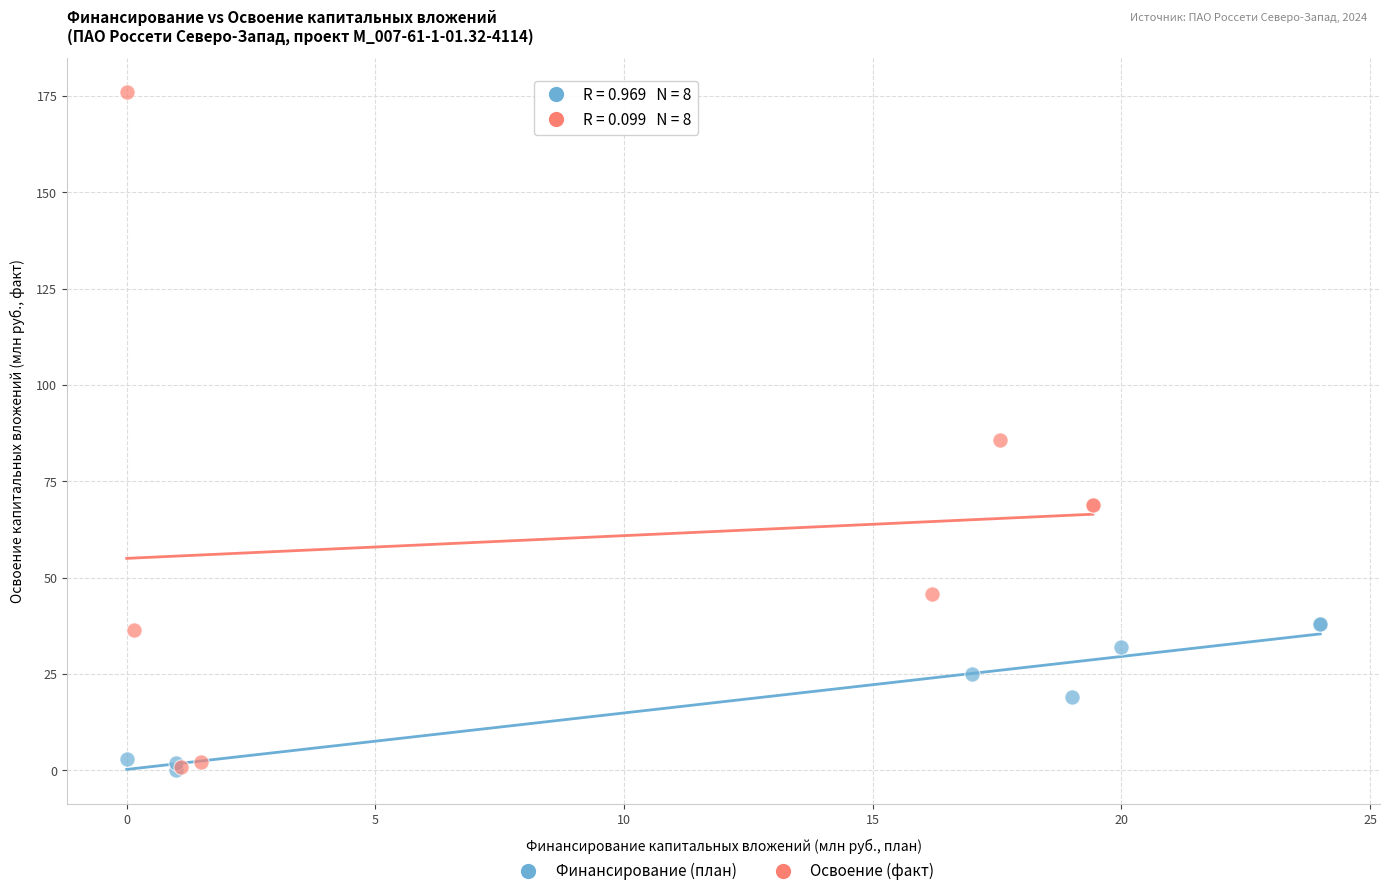

Which series has the widest spread of Y values?

Освоение (факт)